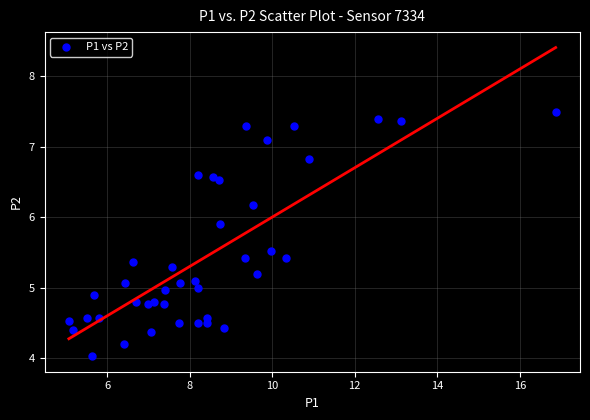

What is the range of X values (max minus min)?

11.8